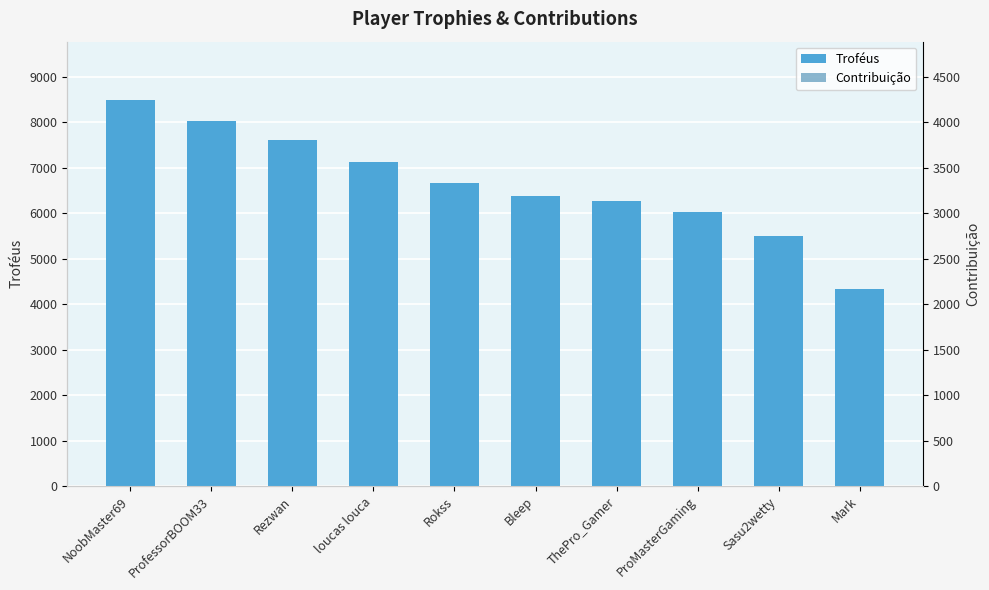

Does the chart contain stacked bars?

No